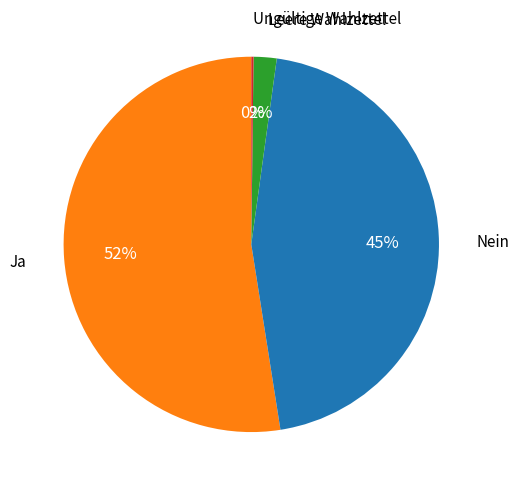

To the nearest percent, what is the average slice percentage?

25%